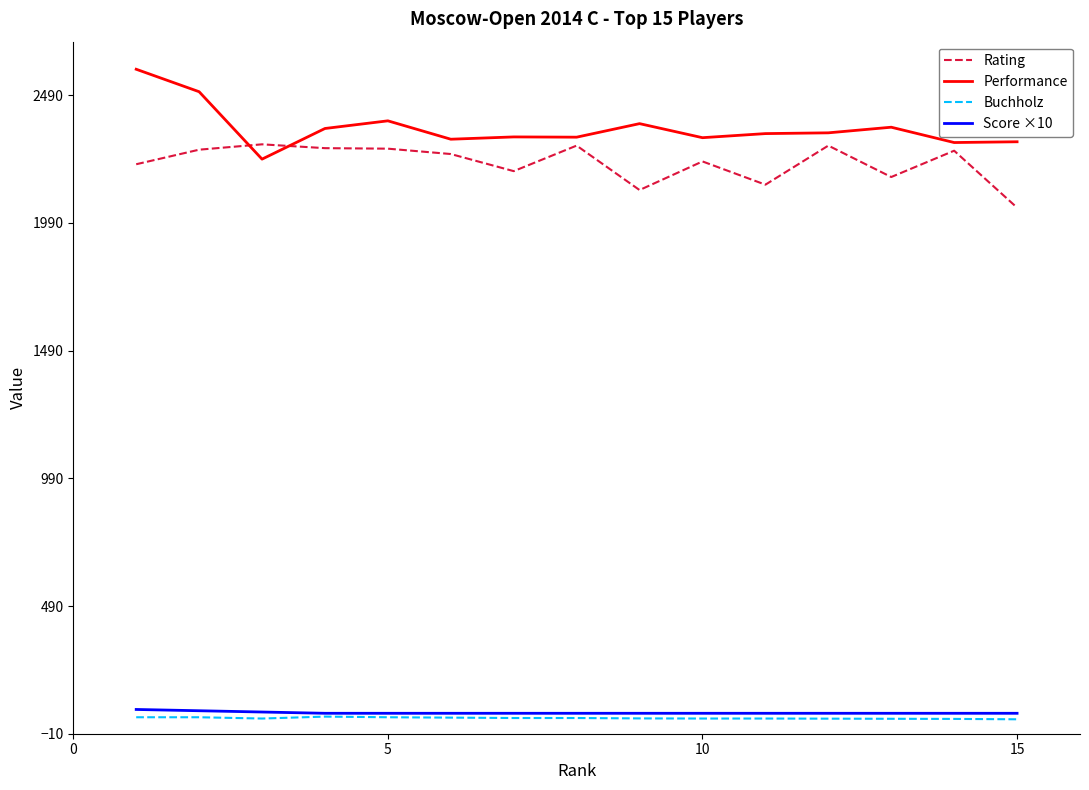

What is the highest value of the Rating series?

2298.0